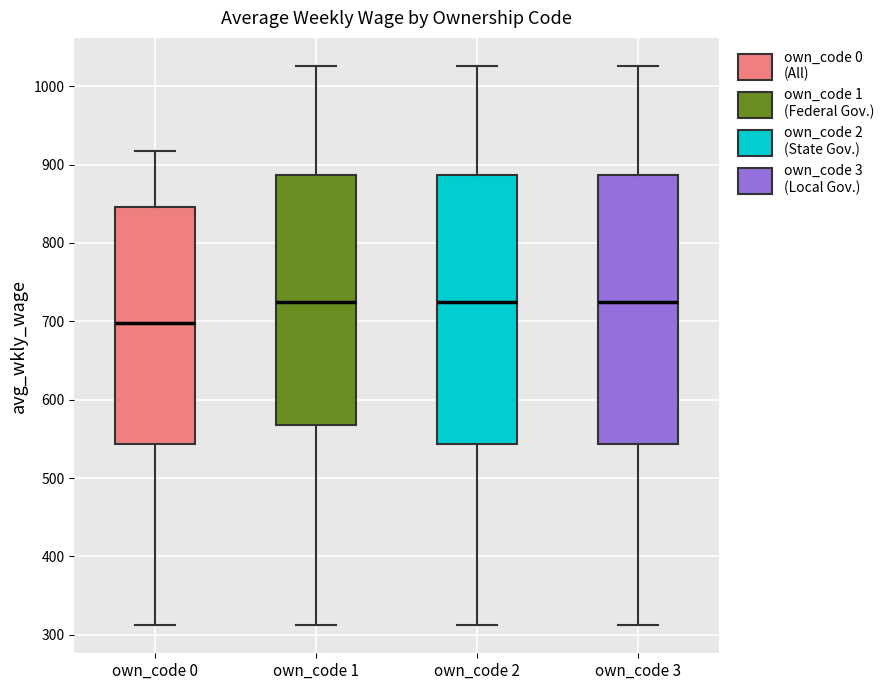

Where does the upper whisker of the box for own_code 2 end on the y-axis? The values are not printed on the chart, so give them approximately, as read against the axis.

1030